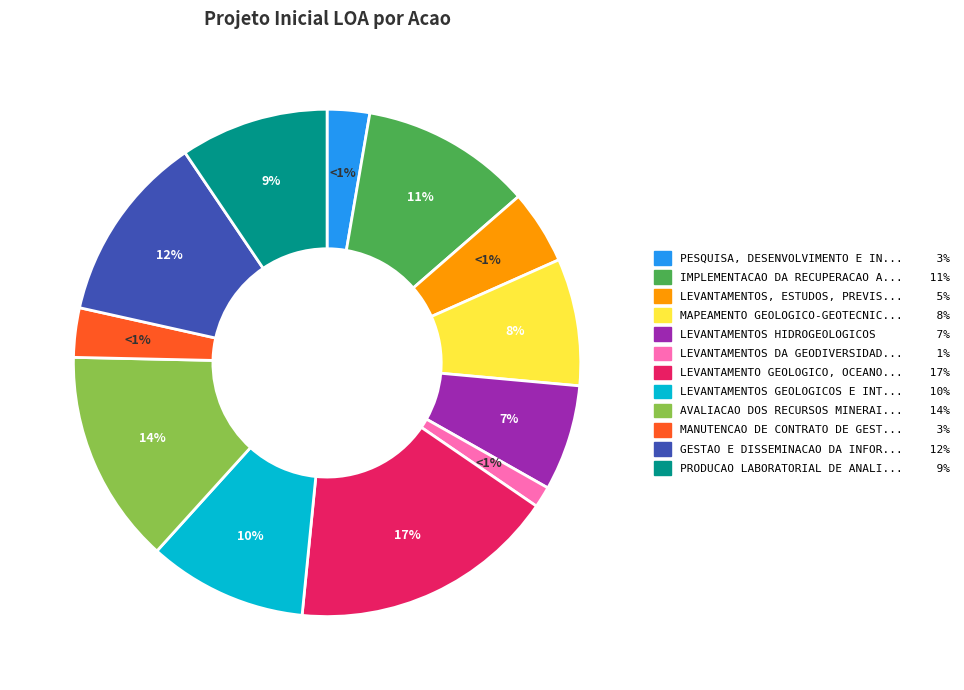

What portion of the pie excludes LEVANTAMENTO GEOLOGICO, OCEANOGRAFICO?

83.0%